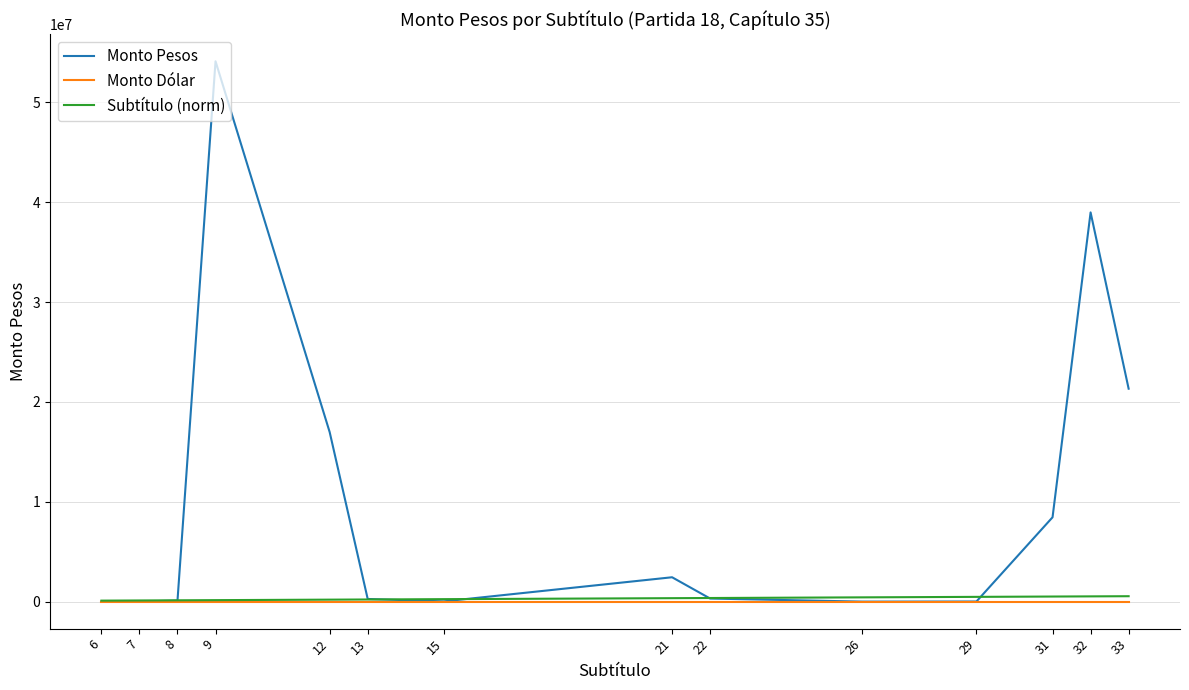

At which label does Monto Pesos first exceed 307657?

9